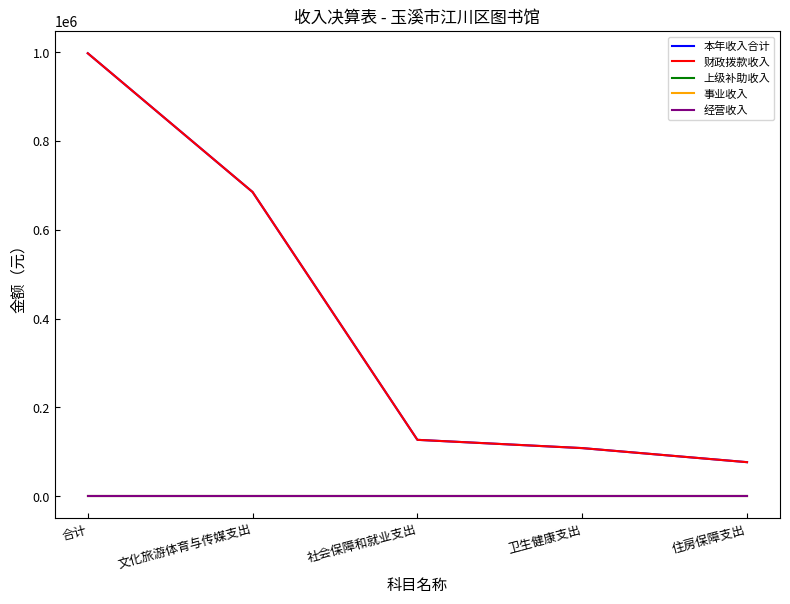

What position from the right is 合计?

5